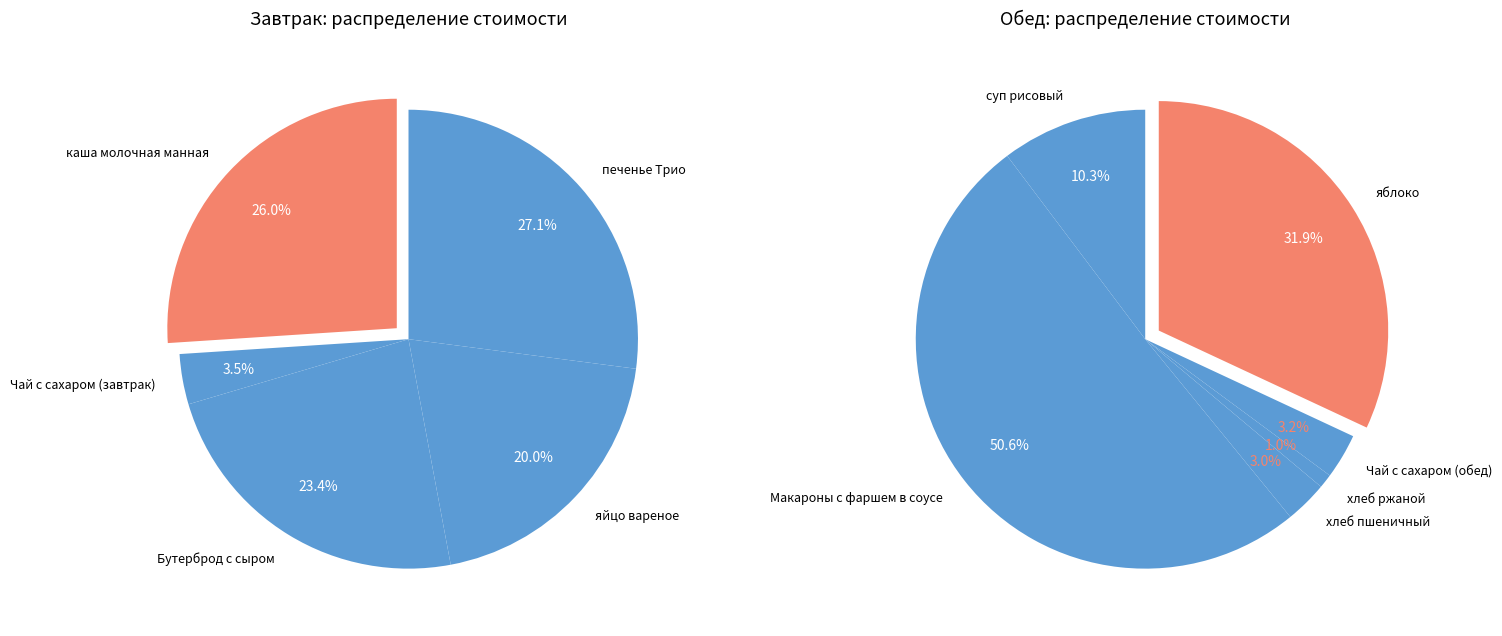

Do яблоко and Бутерброд с сыром together represent more than half of the pie?

No